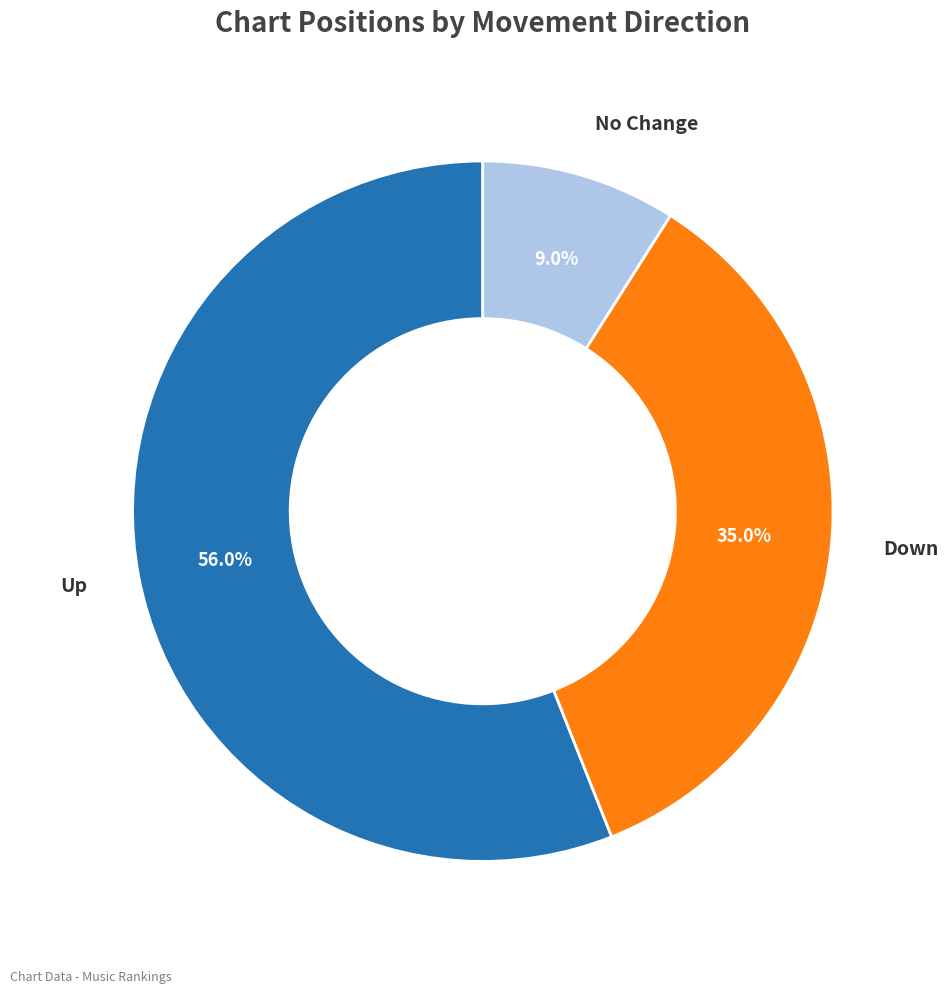

To the nearest percent, what is the average slice percentage?

33%